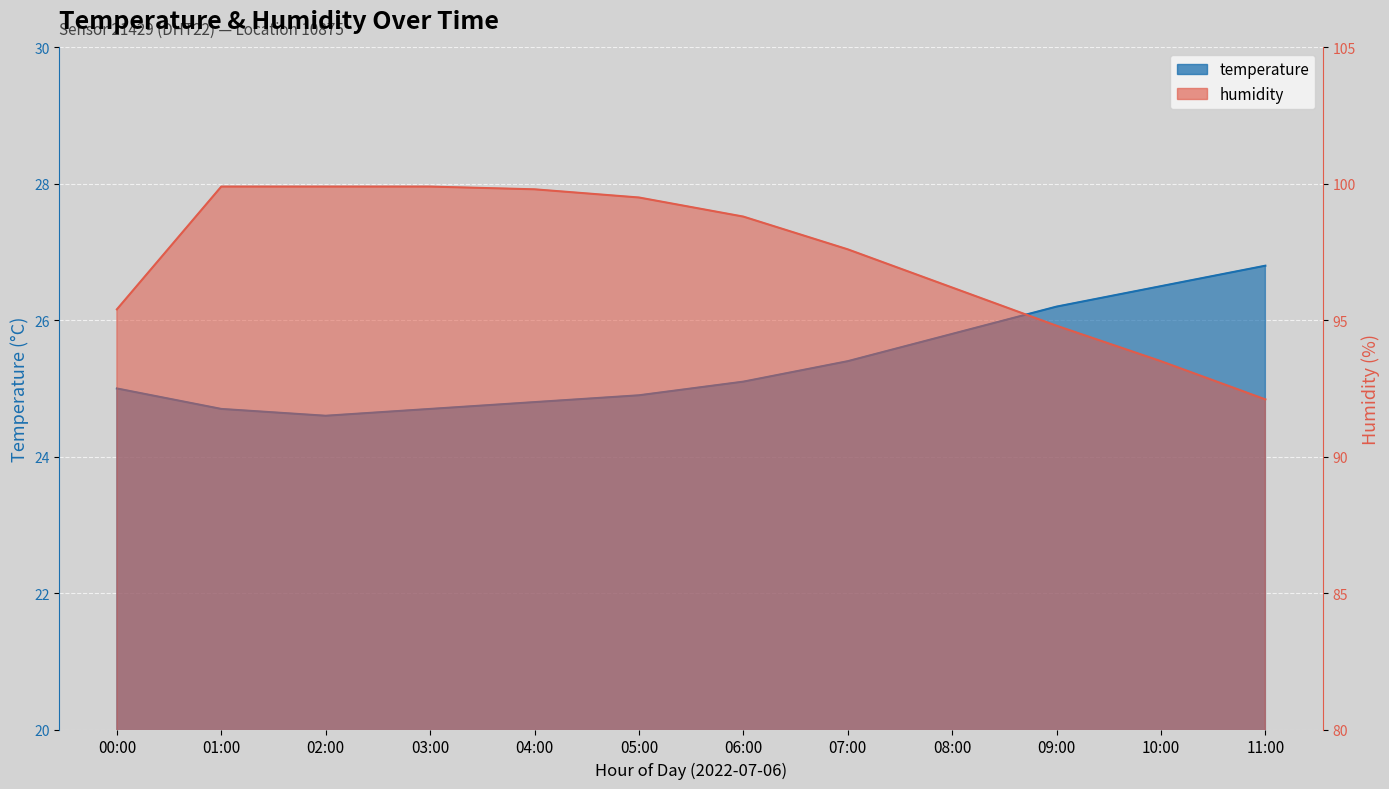

True or false: humidity and temperature intersect in this chart.

False